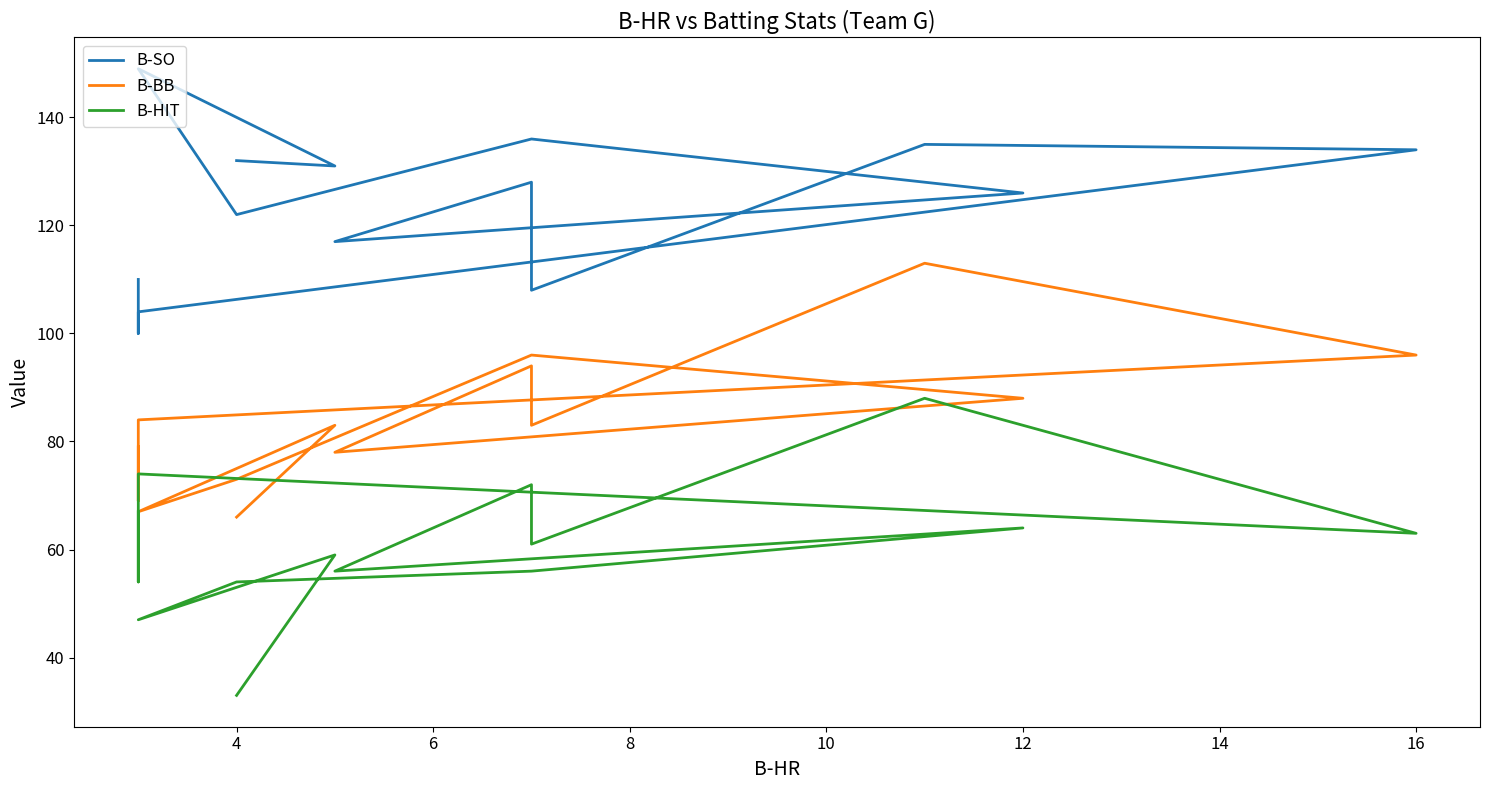

Which series has the largest range (max minus min)?

B-HIT